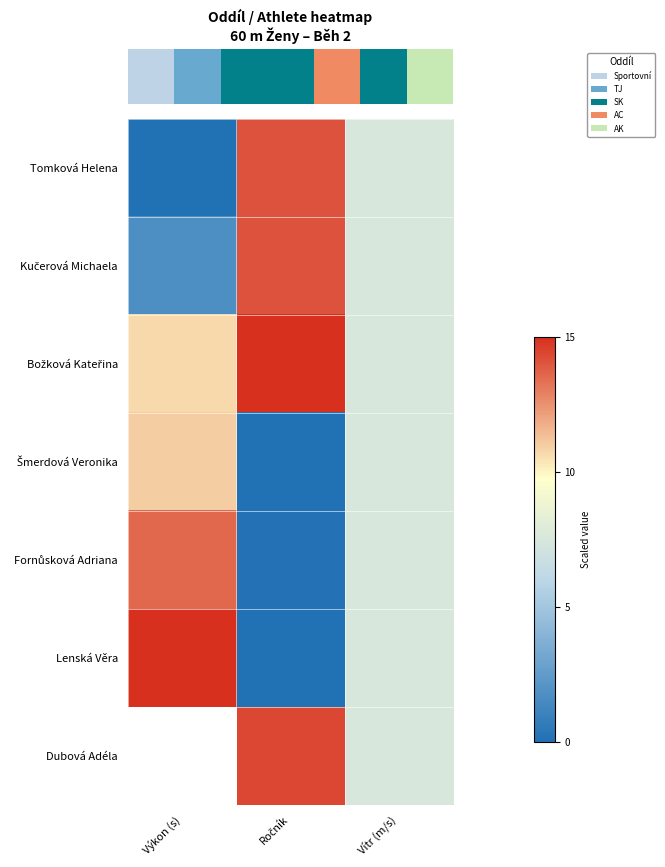

The value of Lenská Věra at Ročník is 0.0. True or false?

True